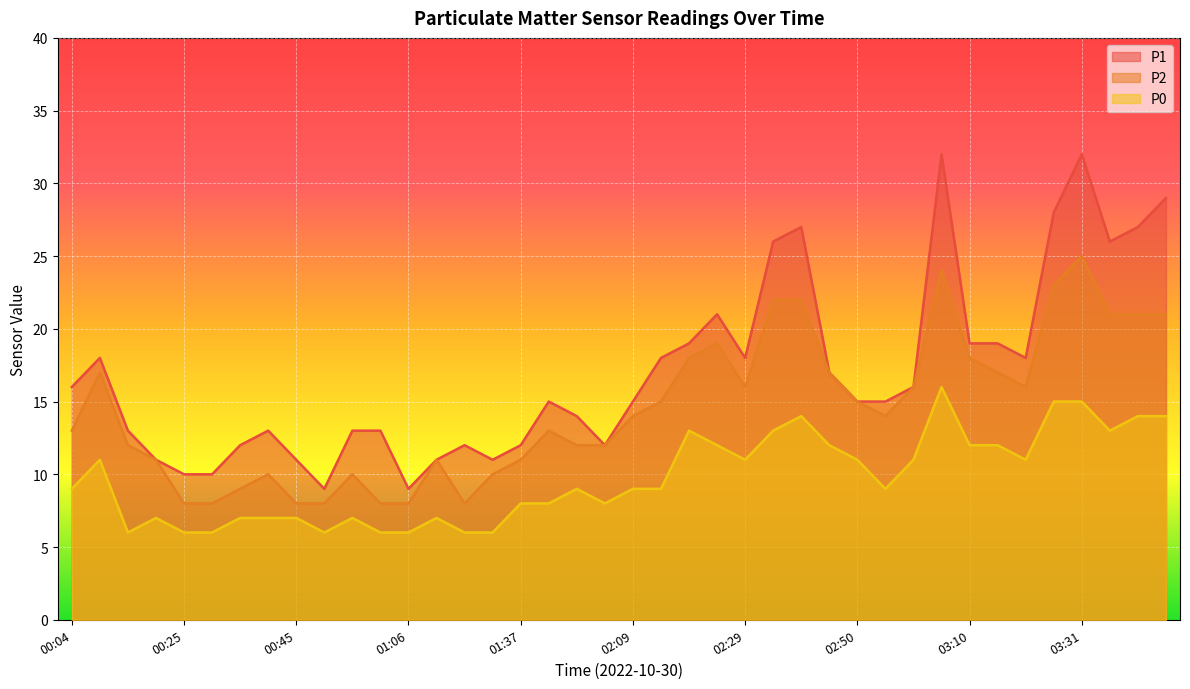

Which series has the largest total across all categories?

P1